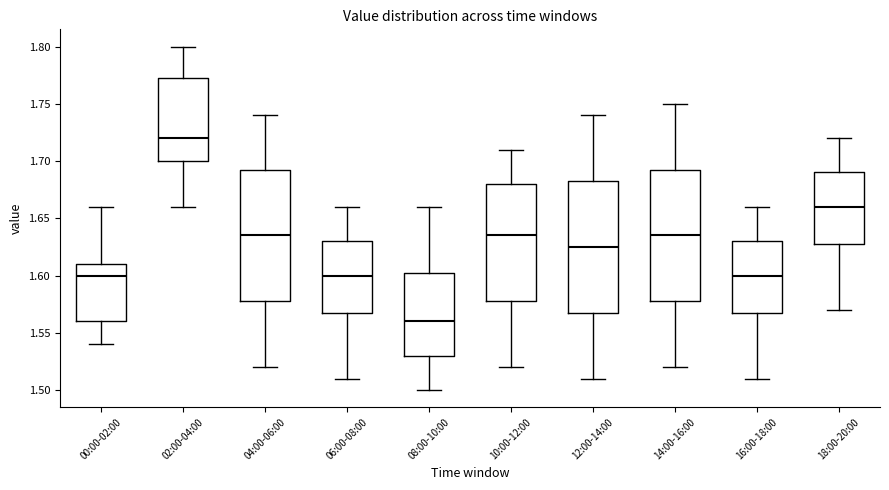

Reading left to right, transcribe this box plot: for each box, give where its median line is, the range the box spans, and where its two whiskers end, as read against the y-axis. The values are not printed on the chart, so give them approximately, as read against the axis.

00:00-02:00: median 1.600, box 1.560 to 1.610, whiskers 1.540 to 1.660
02:00-04:00: median 1.720, box 1.700 to 1.775, whiskers 1.660 to 1.800
04:00-06:00: median 1.635, box 1.580 to 1.695, whiskers 1.520 to 1.740
06:00-08:00: median 1.600, box 1.570 to 1.630, whiskers 1.510 to 1.660
08:00-10:00: median 1.560, box 1.530 to 1.605, whiskers 1.500 to 1.660
10:00-12:00: median 1.635, box 1.580 to 1.680, whiskers 1.520 to 1.710
12:00-14:00: median 1.625, box 1.570 to 1.685, whiskers 1.510 to 1.740
14:00-16:00: median 1.635, box 1.580 to 1.695, whiskers 1.520 to 1.750
16:00-18:00: median 1.600, box 1.570 to 1.630, whiskers 1.510 to 1.660
18:00-20:00: median 1.660, box 1.630 to 1.690, whiskers 1.570 to 1.720